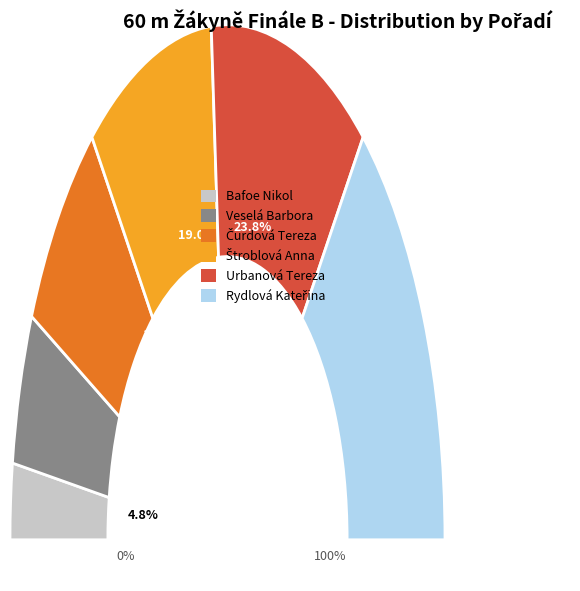

What is the smallest slice in the pie chart?

Bafoe Nikol